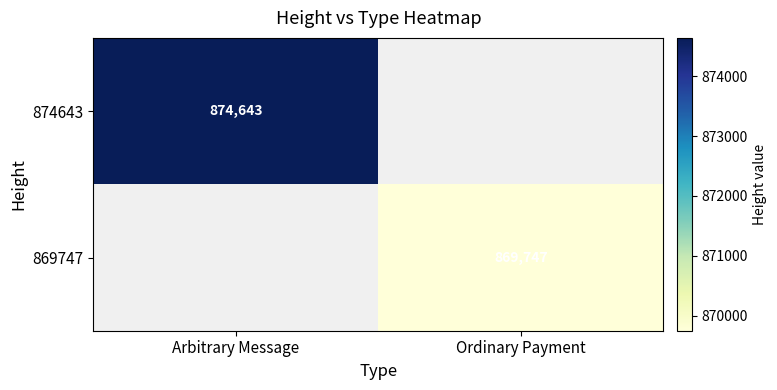

The value of 874643 at Arbitrary Message is 874643. True or false?

True